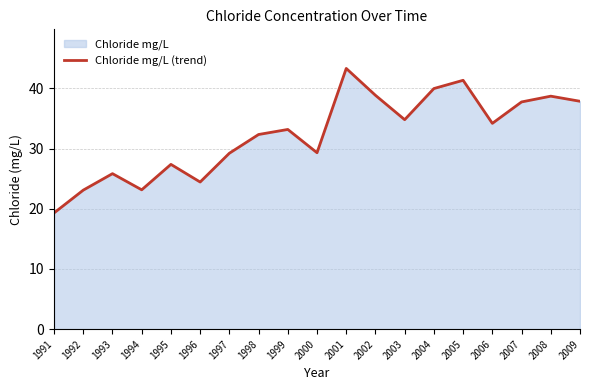

Reading left to right, what are all the values shown in this chart?

19.3	23.1	25.8	23.1	27.4	24.4	29.2	32.3	33.2	29.3	43.3	38.8	34.8	40.0	41.3	34.2	37.7	38.7	37.9